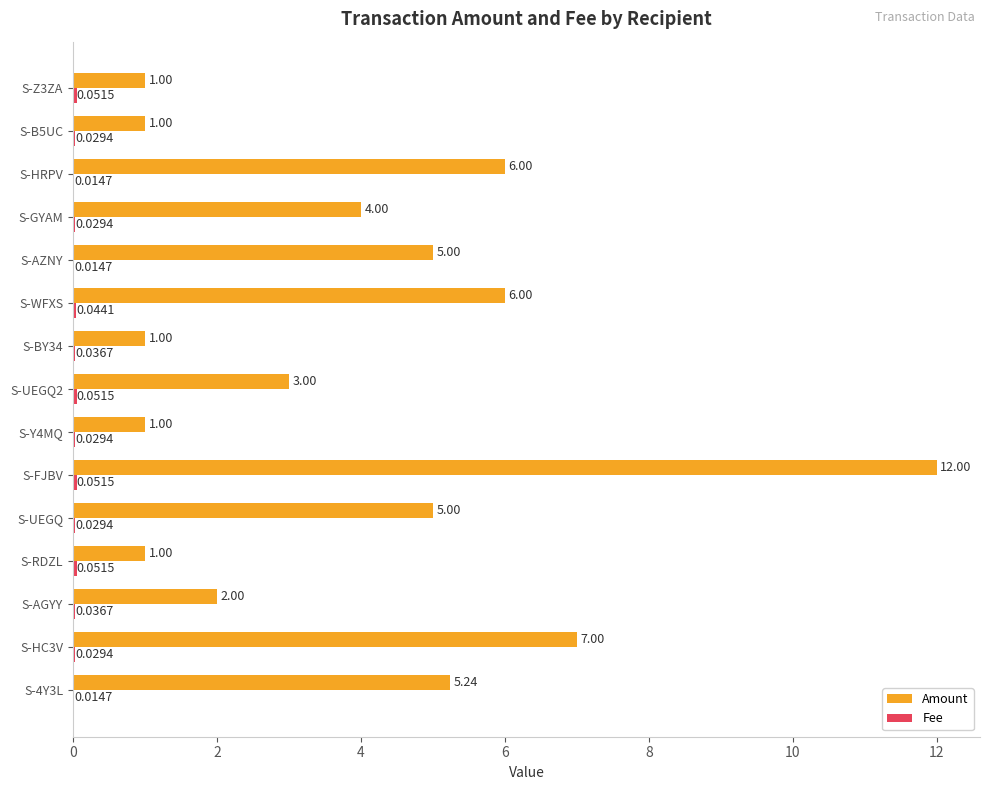

At which category does the chart reach its peak across all series?

S-FJBV